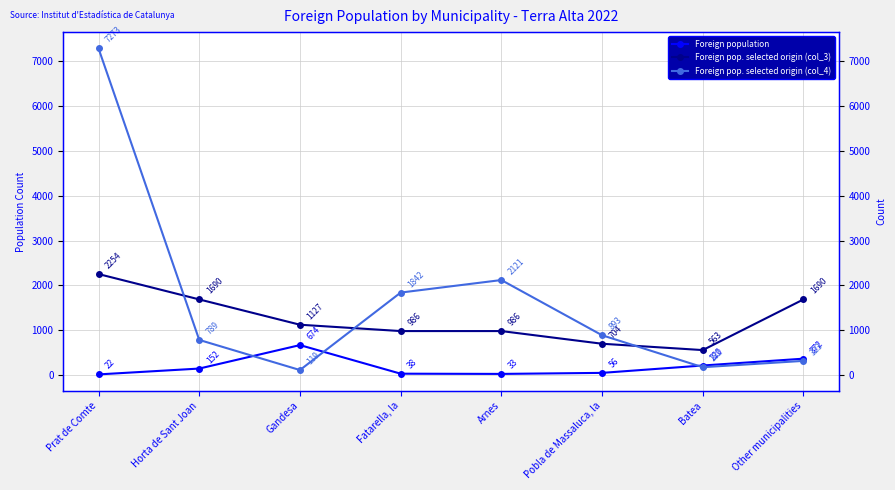

What position from the left is Batea?

7